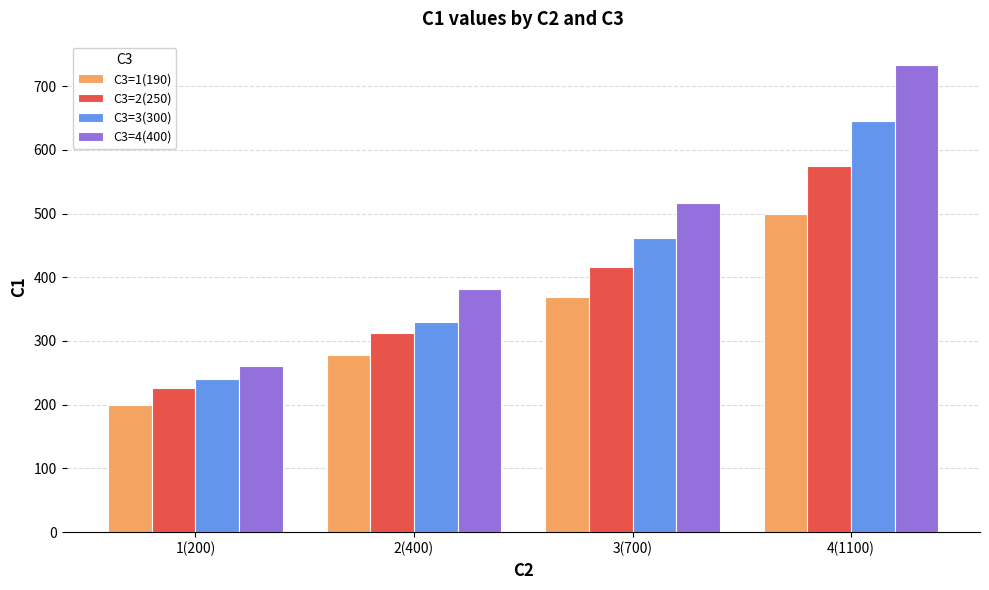

What is the difference between the highest and lowest values at 4(1100)?

233